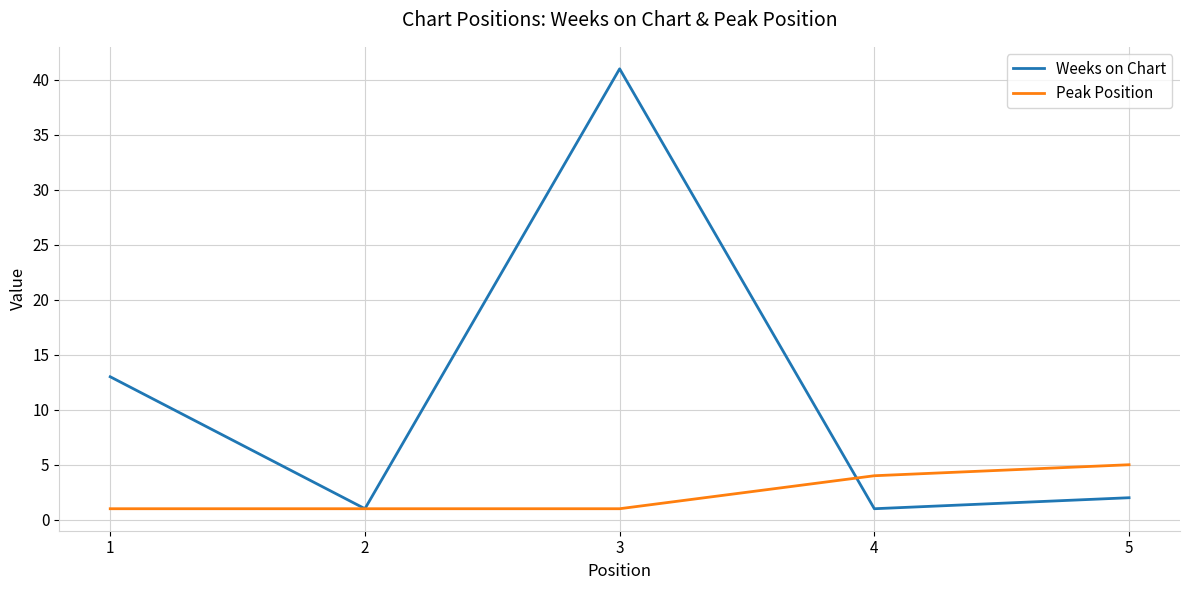

Reading left to right, transcribe all the data shown in this chart.

Weeks on Chart: 13	1	41	1	2
Peak Position: 1	1	1	4	5